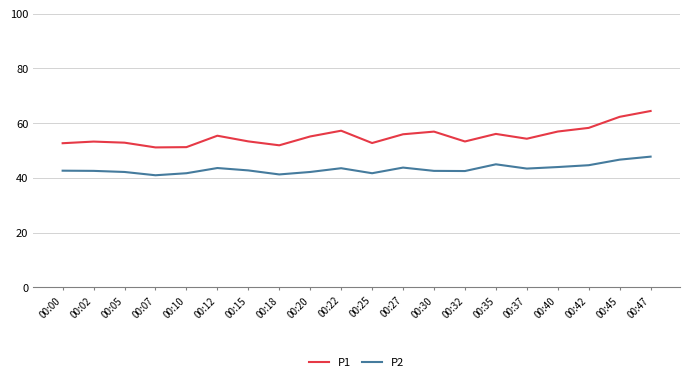

Does the chart have visible grid lines?

Yes